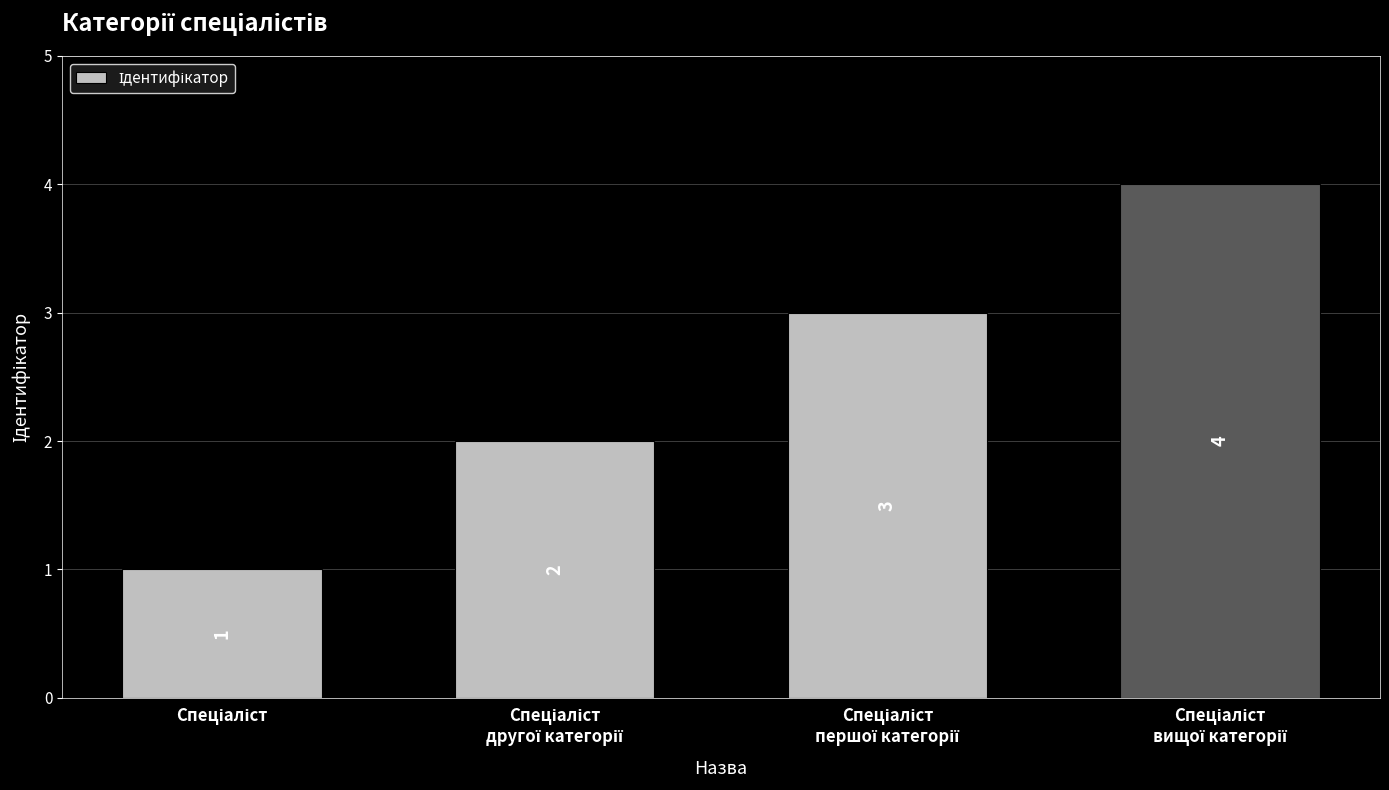

How many bars are there in total?

4